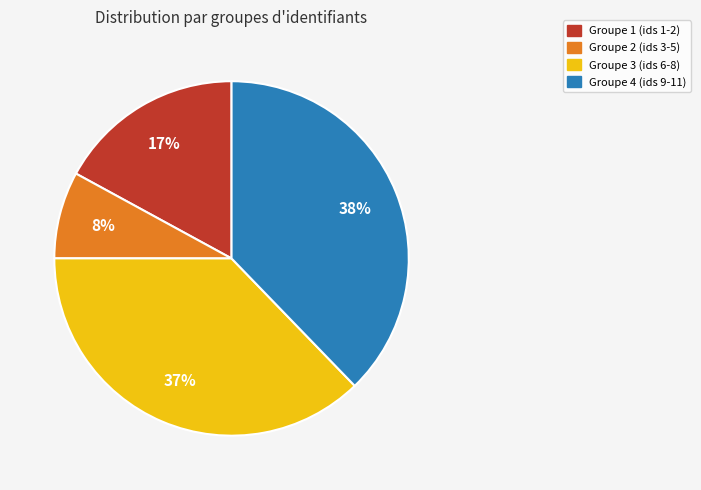

Is there any slice that represents more than half of the pie?

No